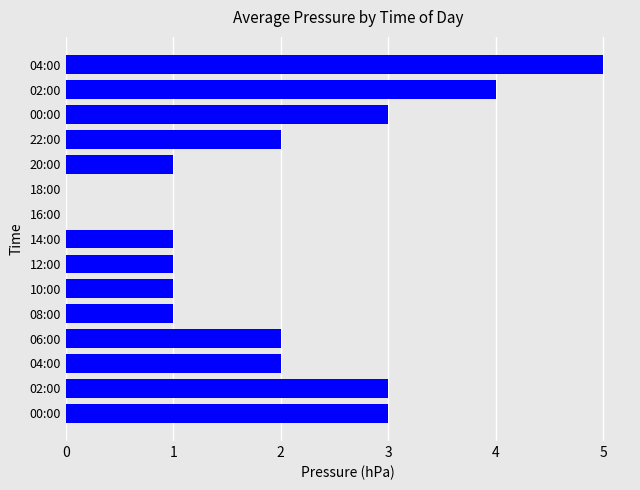

Count the number of categories in the chart.

15